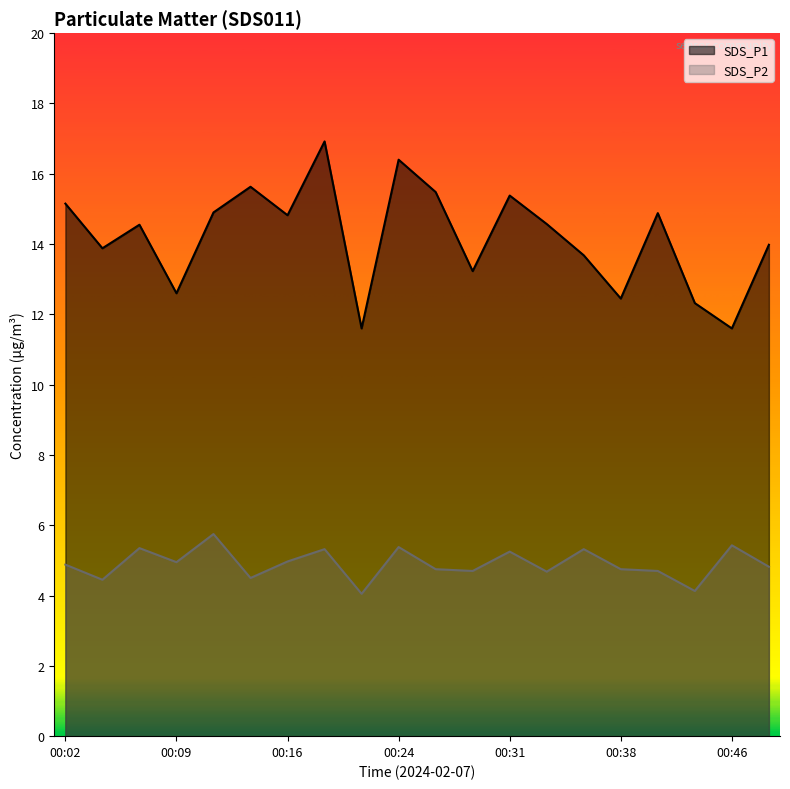

At which category does SDS_P1 reach its first local valley?

00:04